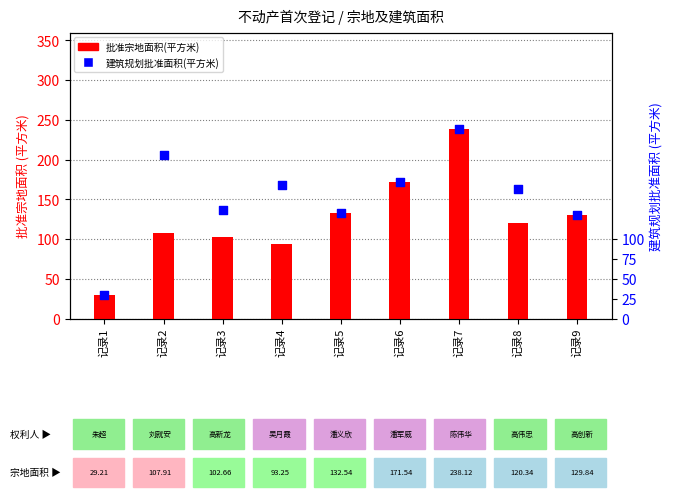

Which series contains the lowest Y value?

批准宗地面积(平方米)